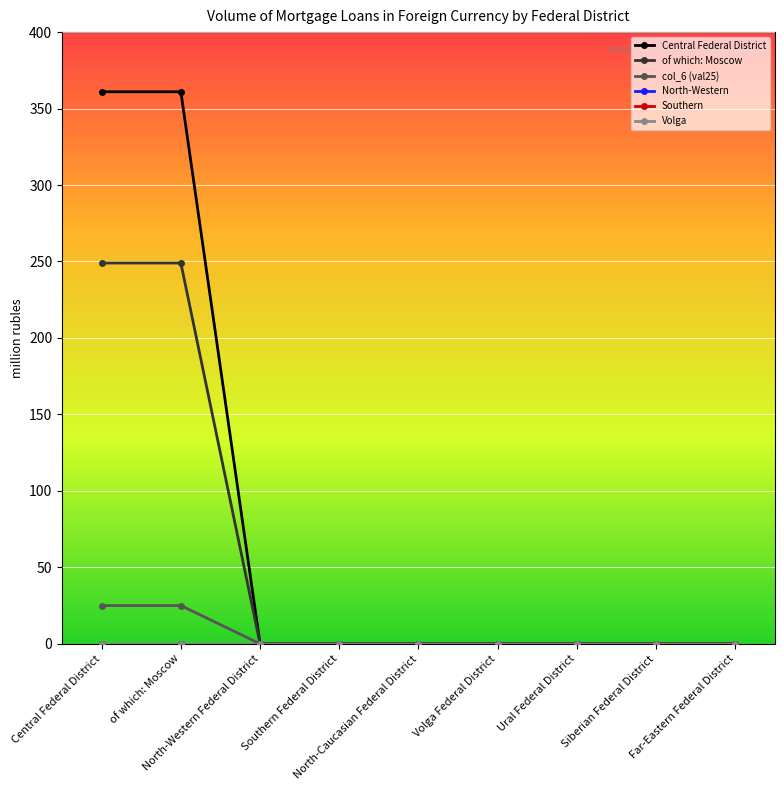

At how many categories does at least one series exceed 100?

2